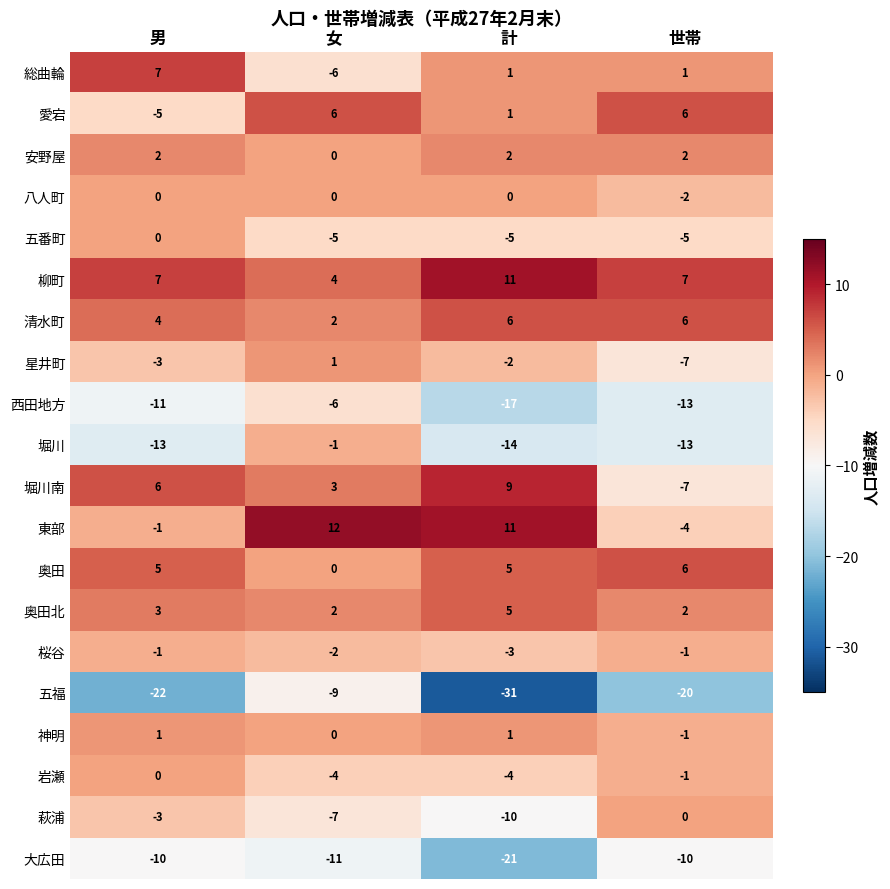

Which series has the largest total across all categories?

柳町